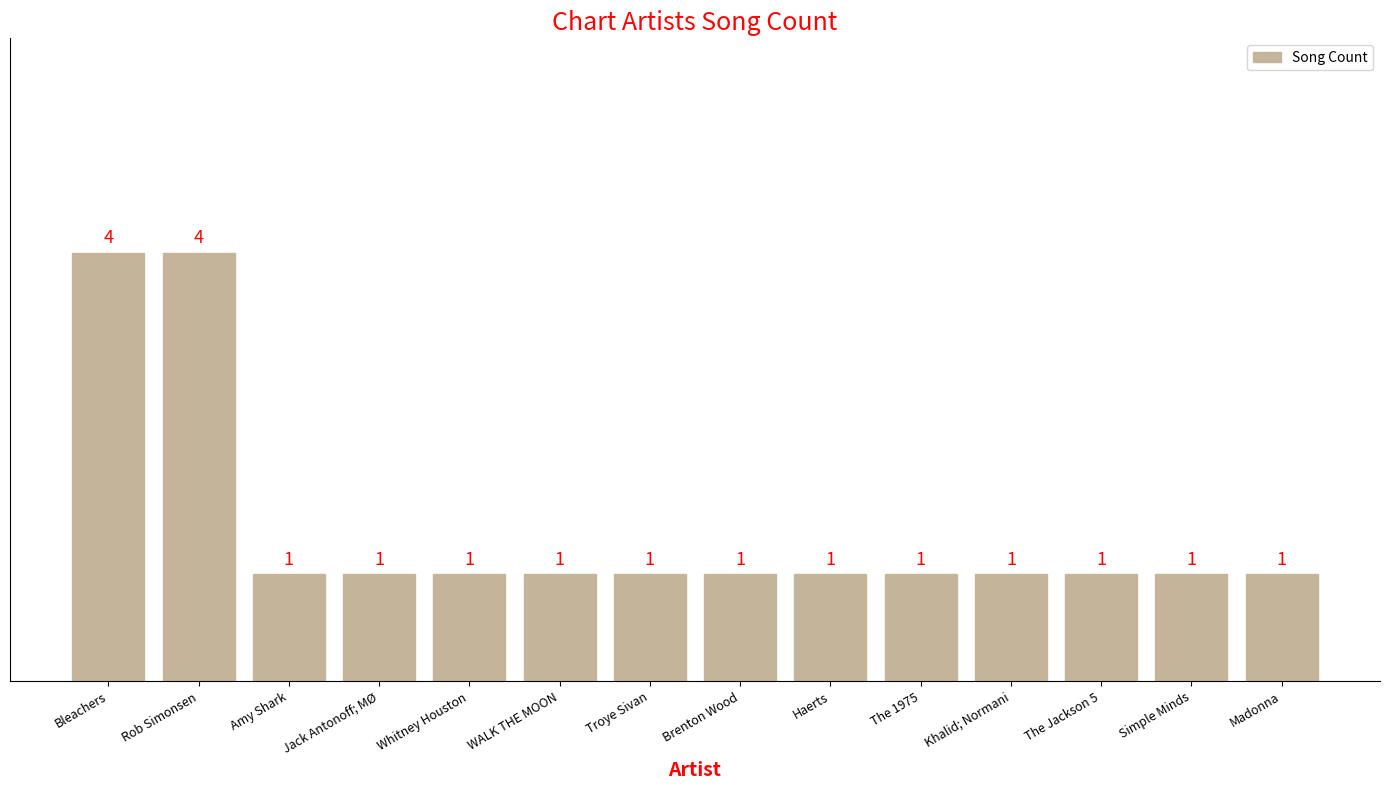

What is the value of the 4th bar from the left?

1